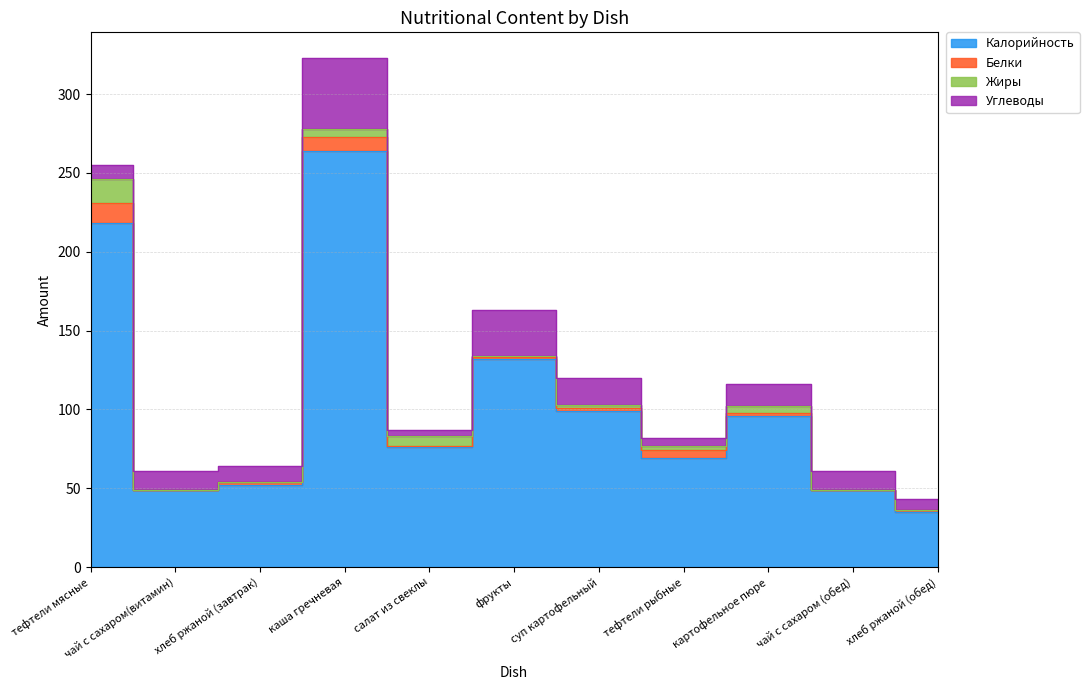

What is the label of the 3rd point from the right?

картофельное пюре